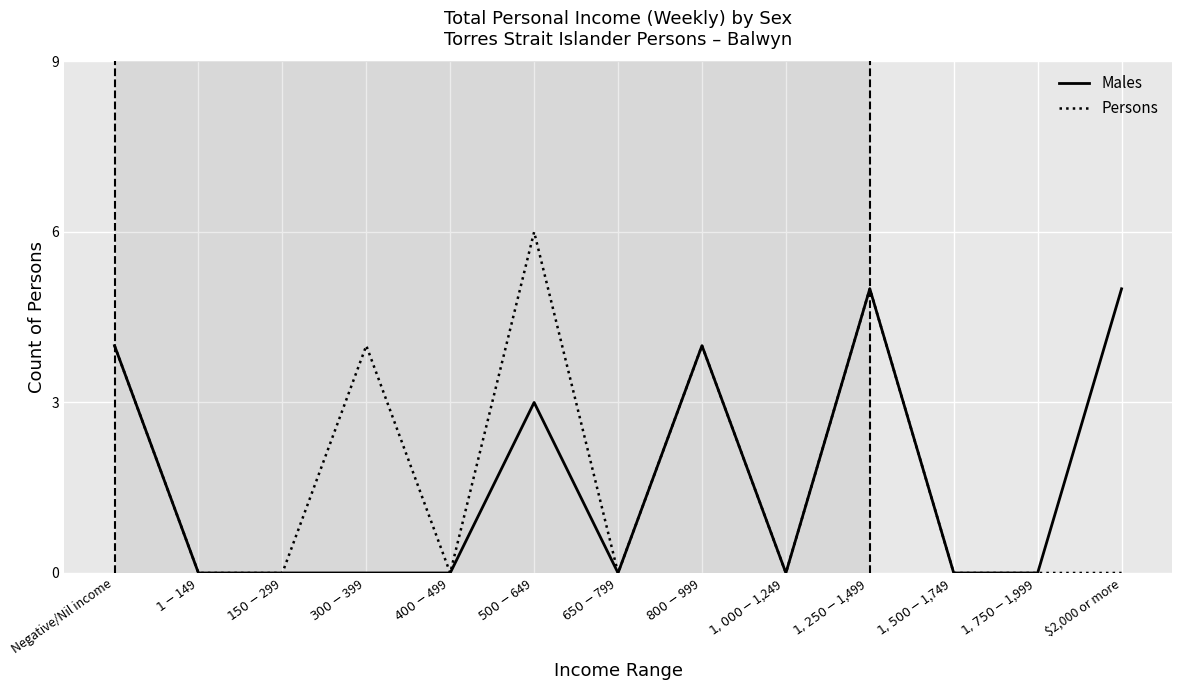

True or false: Males has a value of 0 at $150-$299.

True